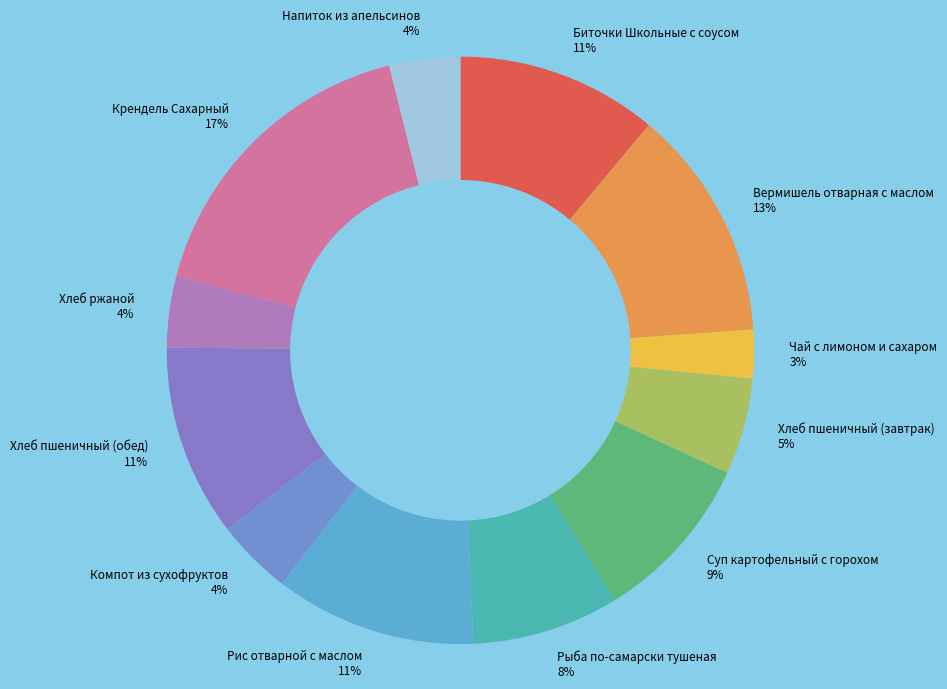

Which slice is the largest?

Крендель Сахарный